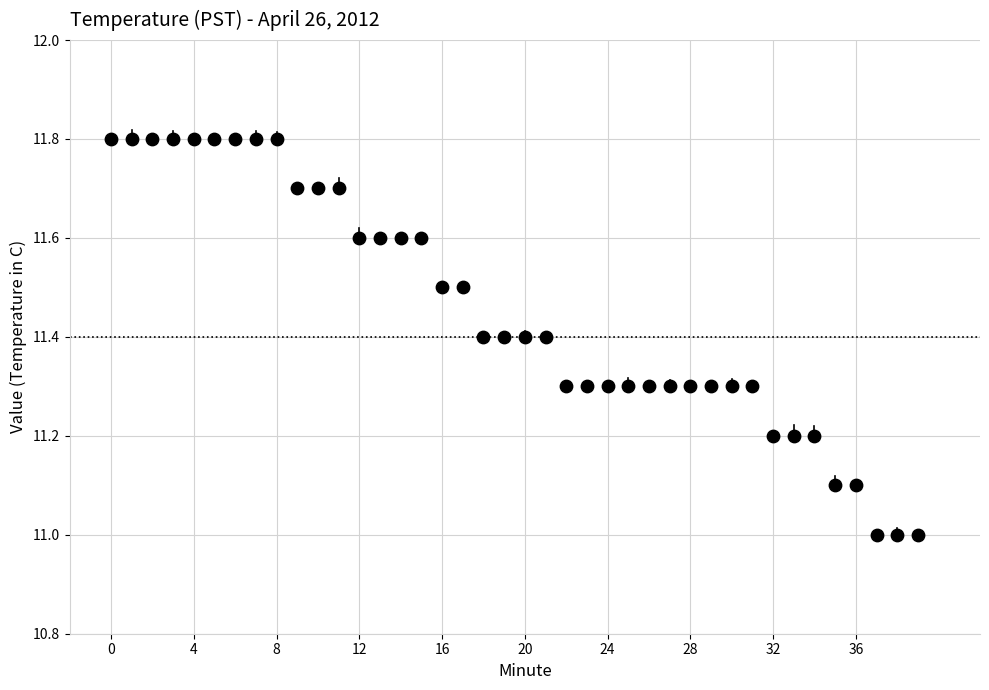

What is the range of Y values (max minus min)?

0.8